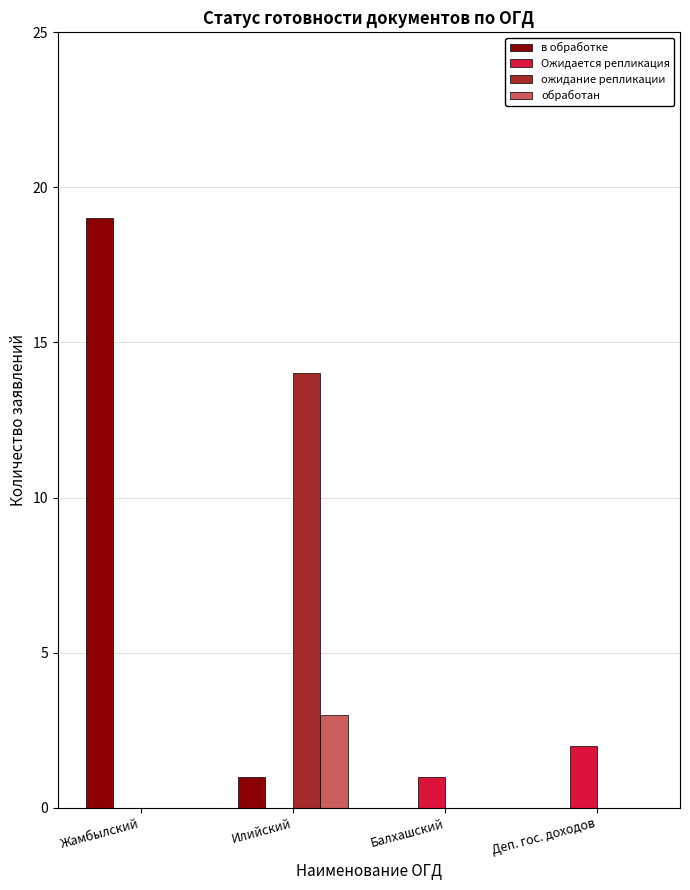

Which label corresponds to the largest value in the chart?

Жамбылский